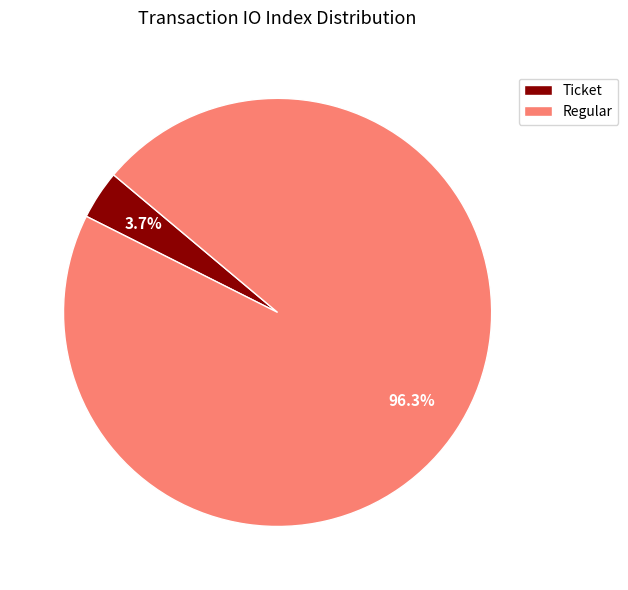

Which category accounts for the majority?

Regular